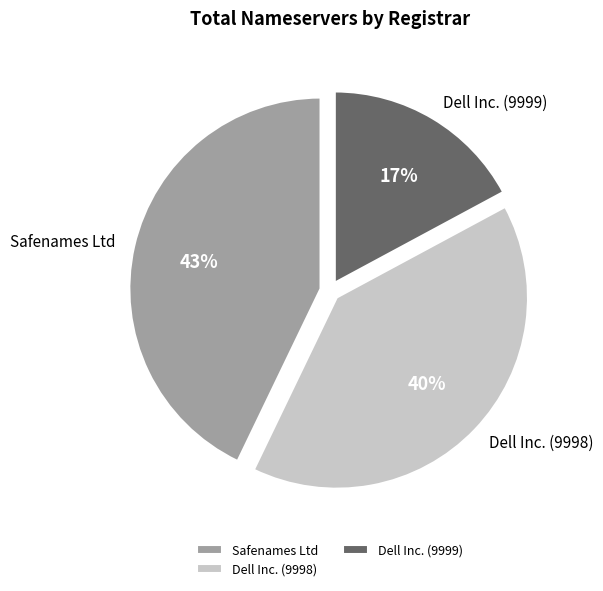

Do Dell Inc. (9999) and Safenames Ltd together represent more than half of the pie?

Yes